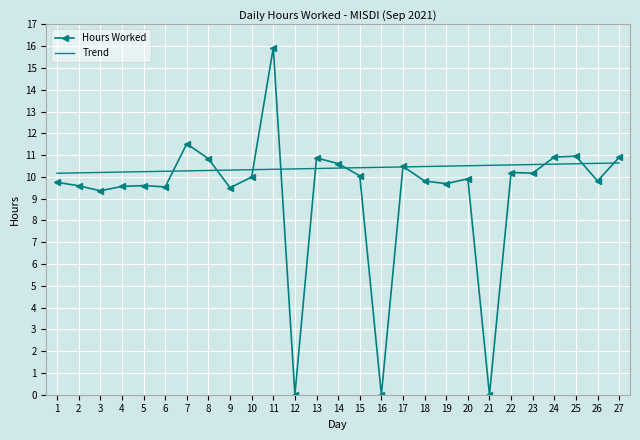

At how many categories does at least one series exceed 0?

27